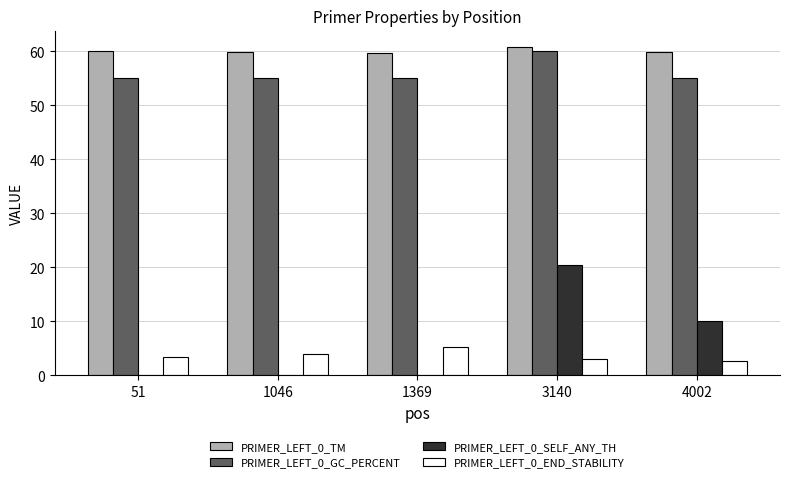

What is the sum of all PRIMER_LEFT_0_SELF_ANY_TH values?

30.5